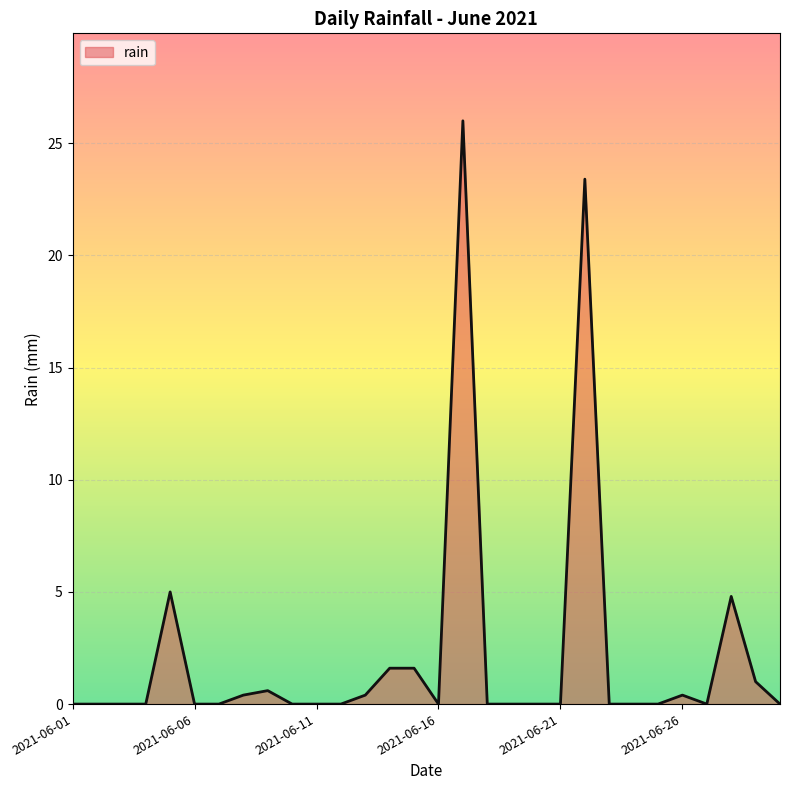

What is the greatest value displayed?

26.0